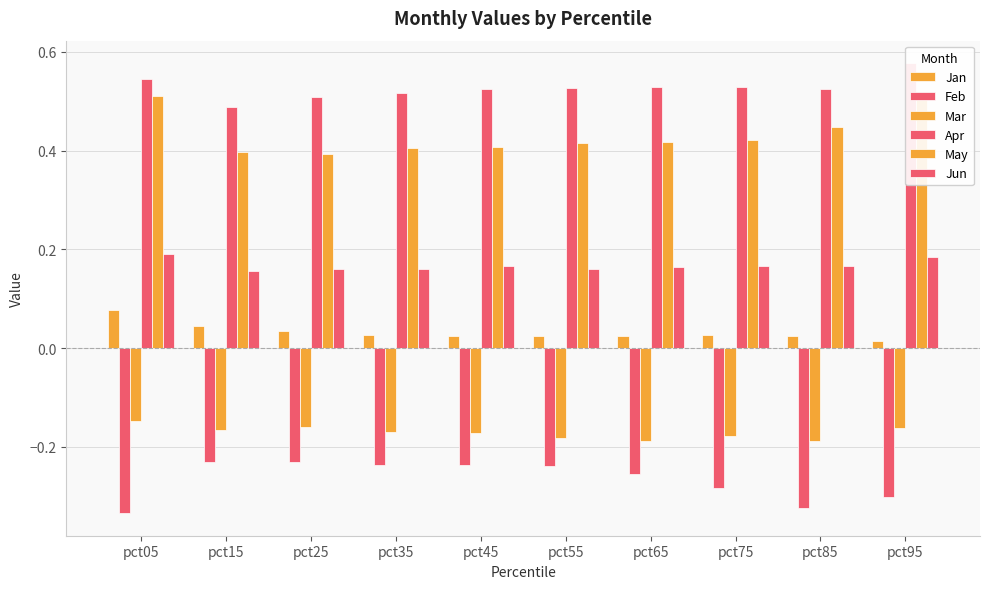

What is the minimum value for Feb?

-0.3